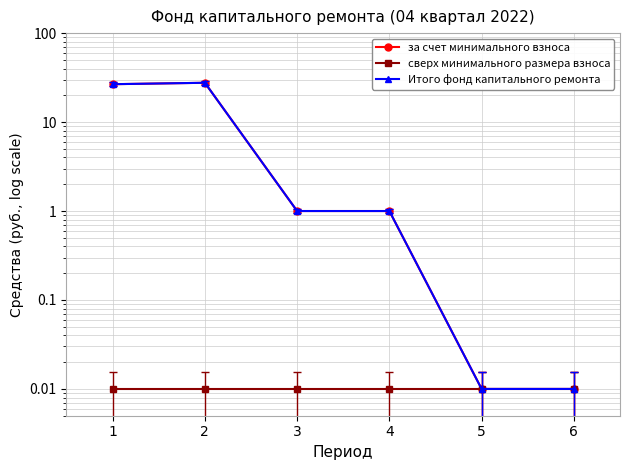

Which series has the widest spread of values?

за счет минимального взноса